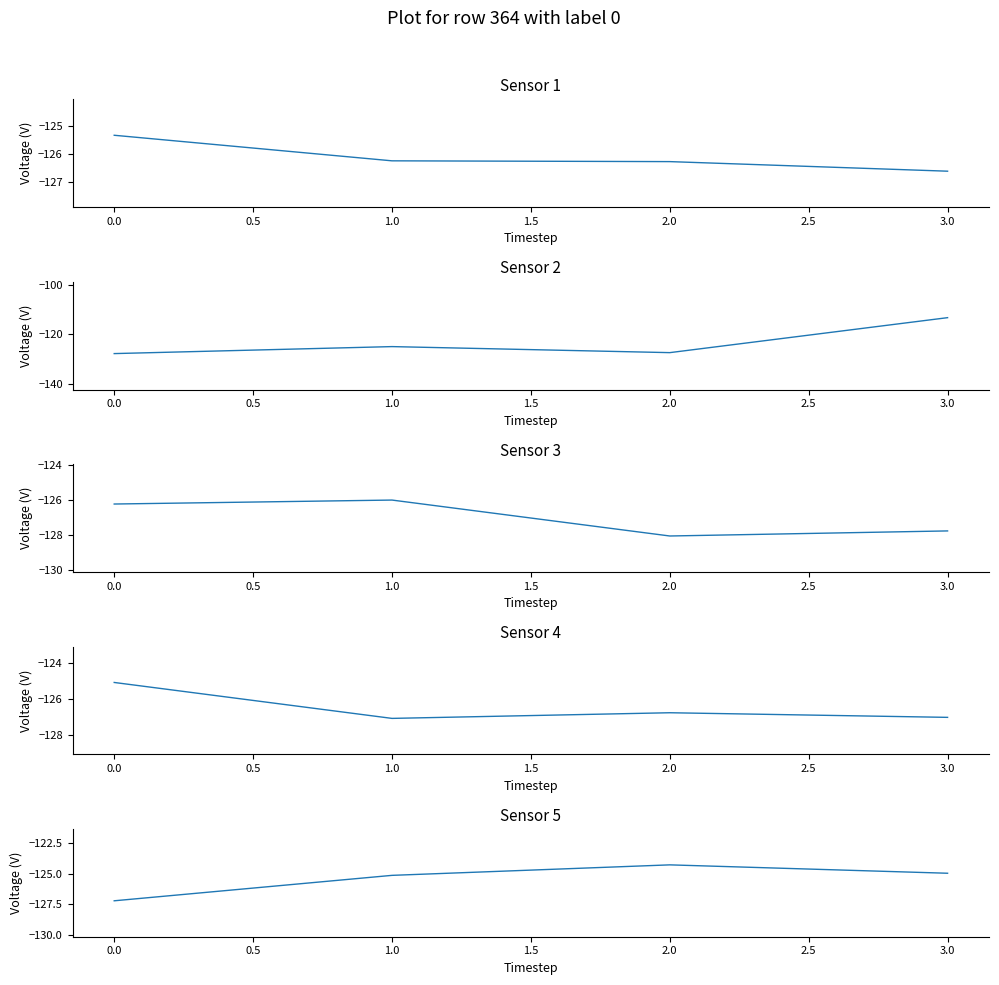

Is the value of Sensor 3 at 2.0 greater than the value of Sensor 4 at 0.0?

No